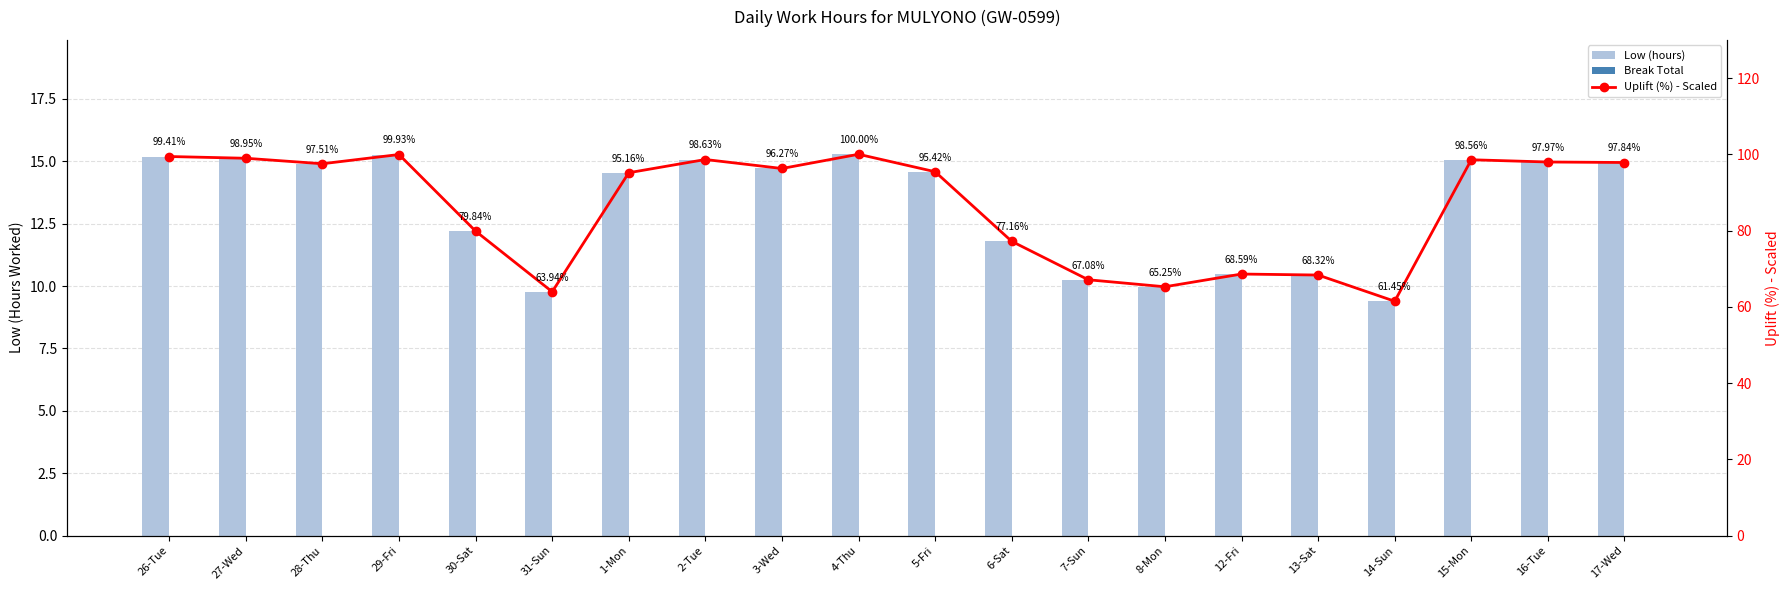

Is the value of Uplift (%) - Scaled at 1-Mon greater than the value of Low (hours) at 2-Tue?

Yes